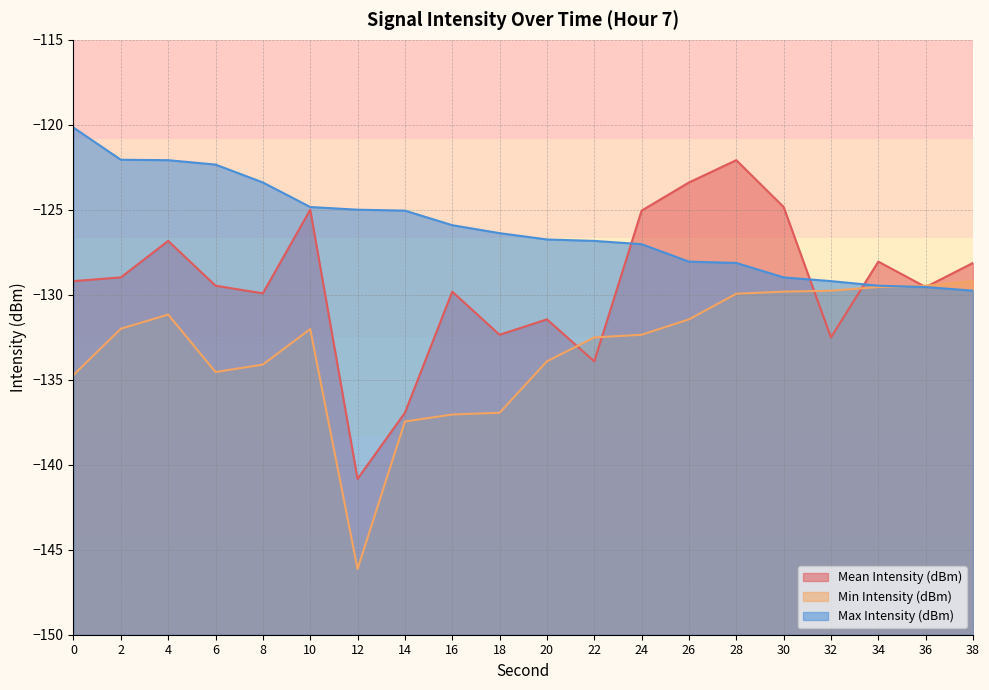

Where does the Mean Intensity (dBm) series first go above -129?

2